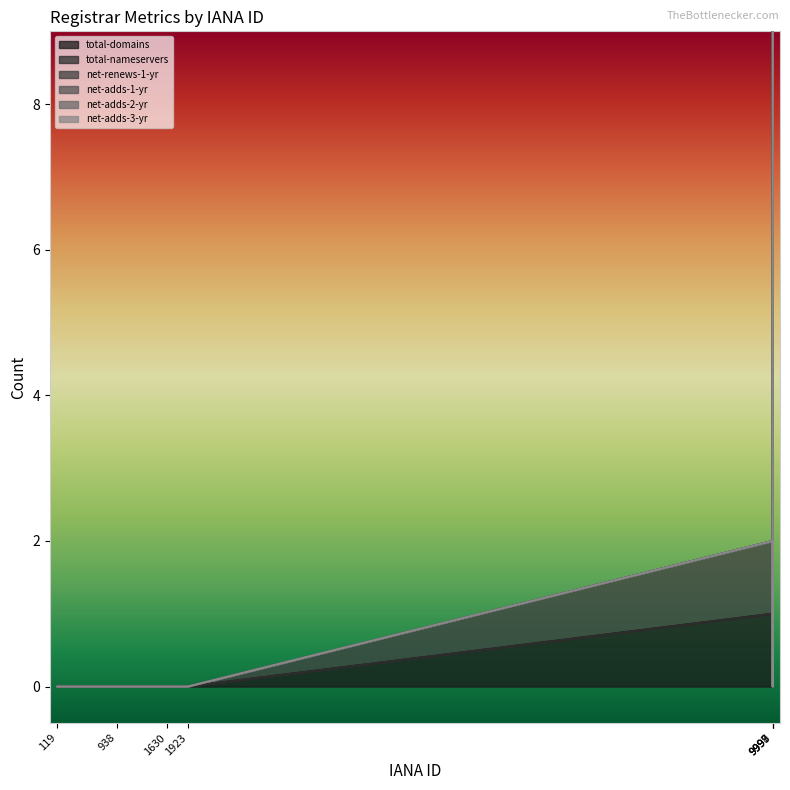

True or false: net-renews-1-yr and net-adds-3-yr intersect in this chart.

False